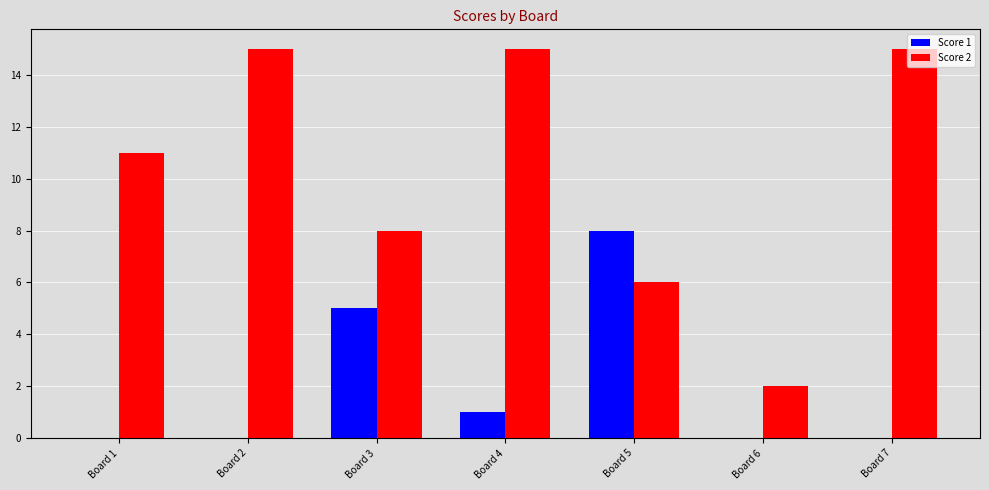

Does the chart contain stacked bars?

No